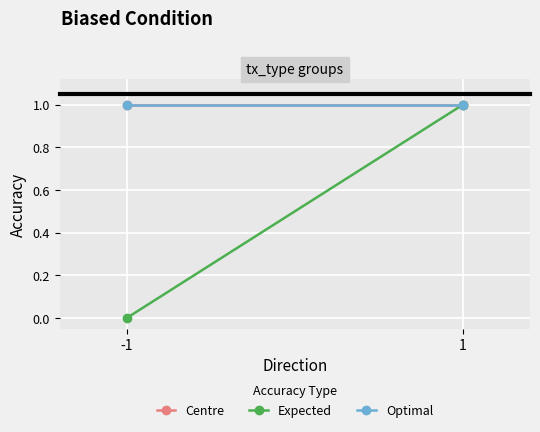

Is it true that Optimal equals 2 at -1?

False